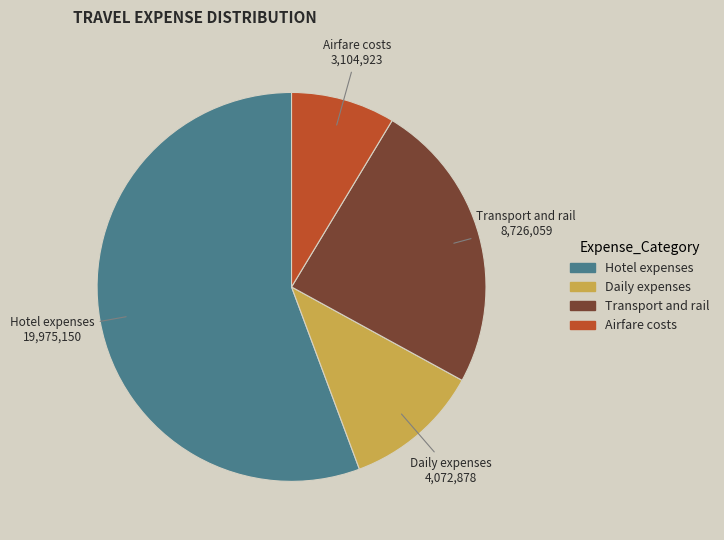

Does Hotel expenses represent more than half of the total?

Yes